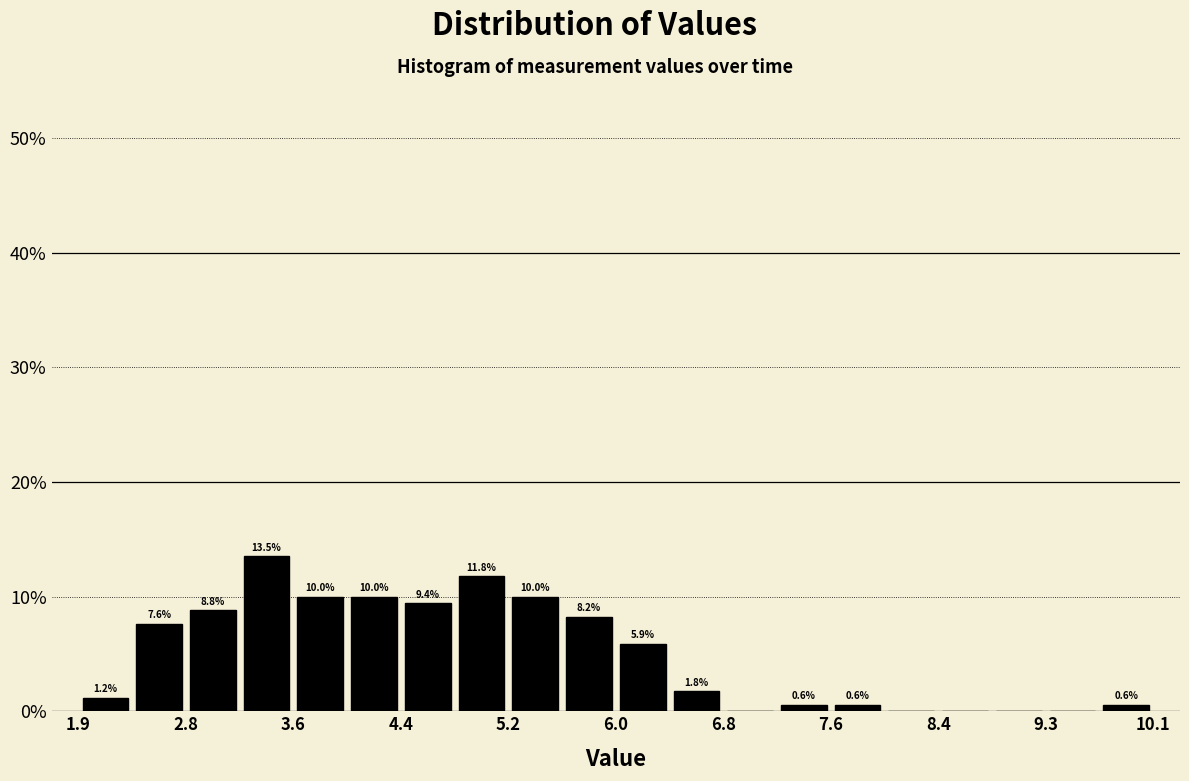

Over which range of the x-axis is the bar tallest?

3.2 to 3.6